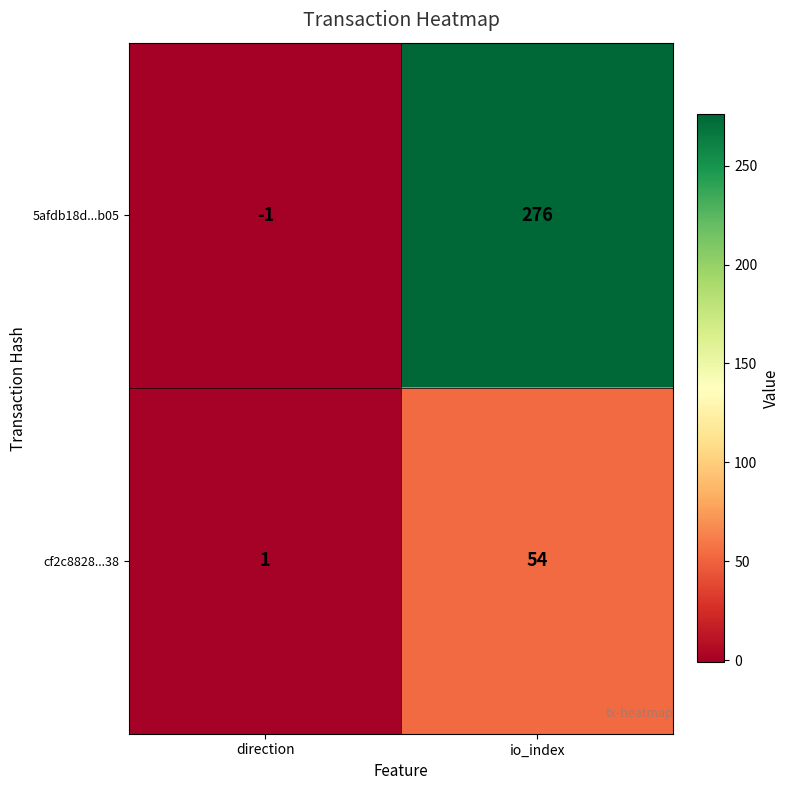

Between direction and io_index, which series saw the biggest shift?

5afdb18d...b05